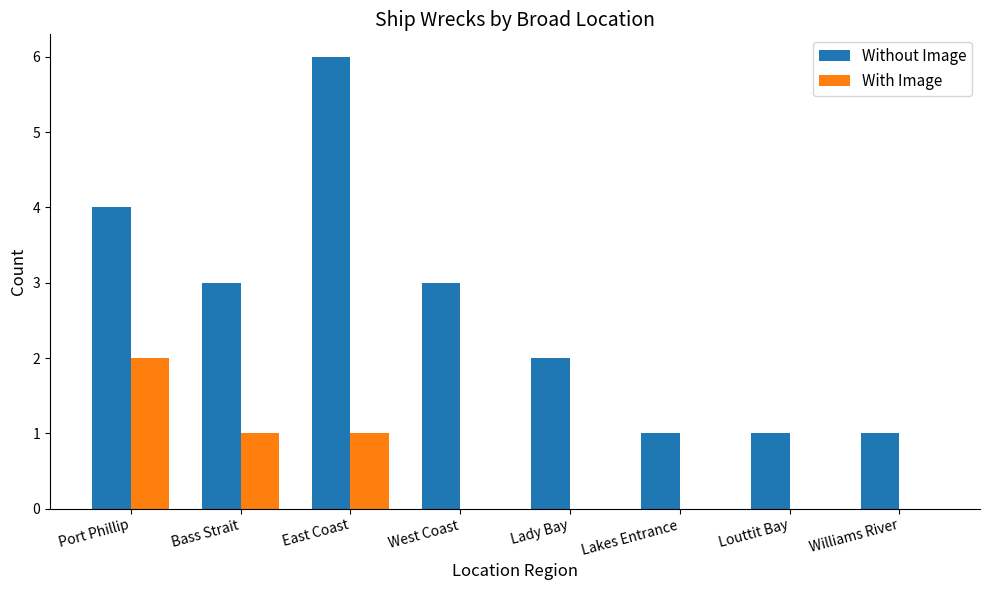

What is the sum of the Without Image values at West Coast and Port Phillip?

7